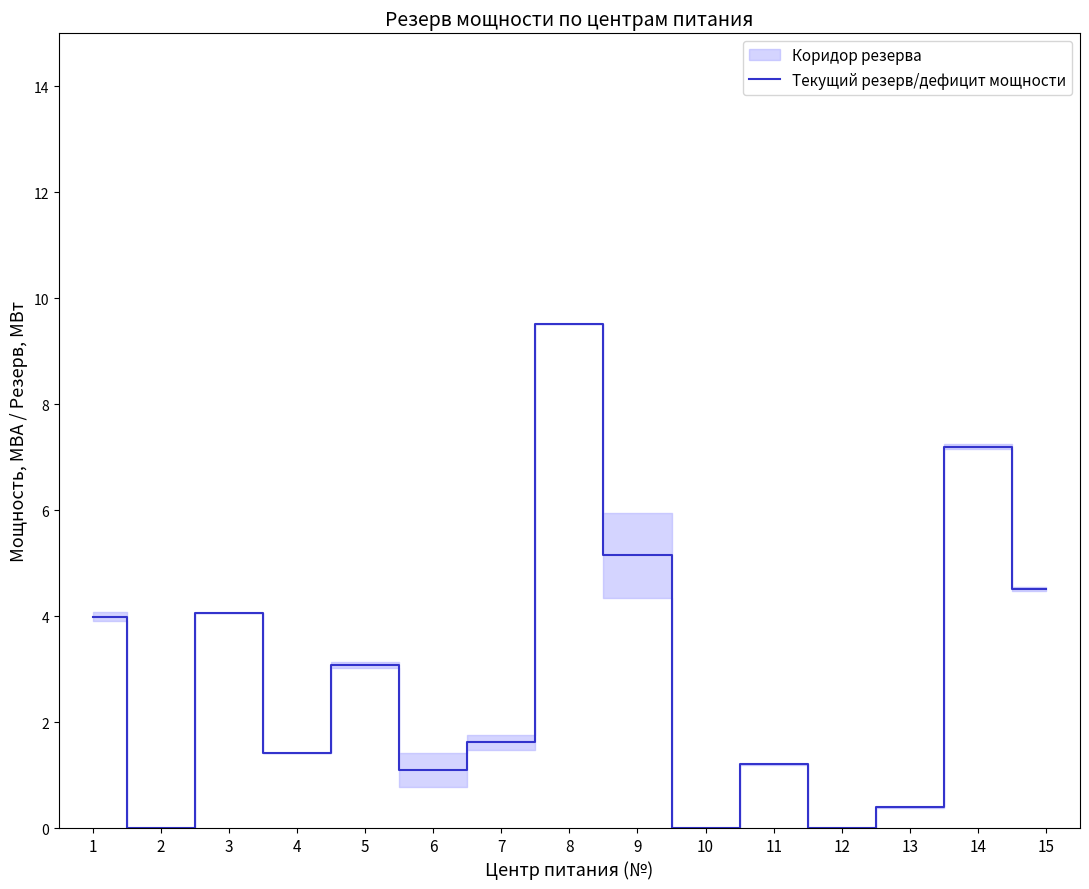

Which category has the lowest value across all series?

2